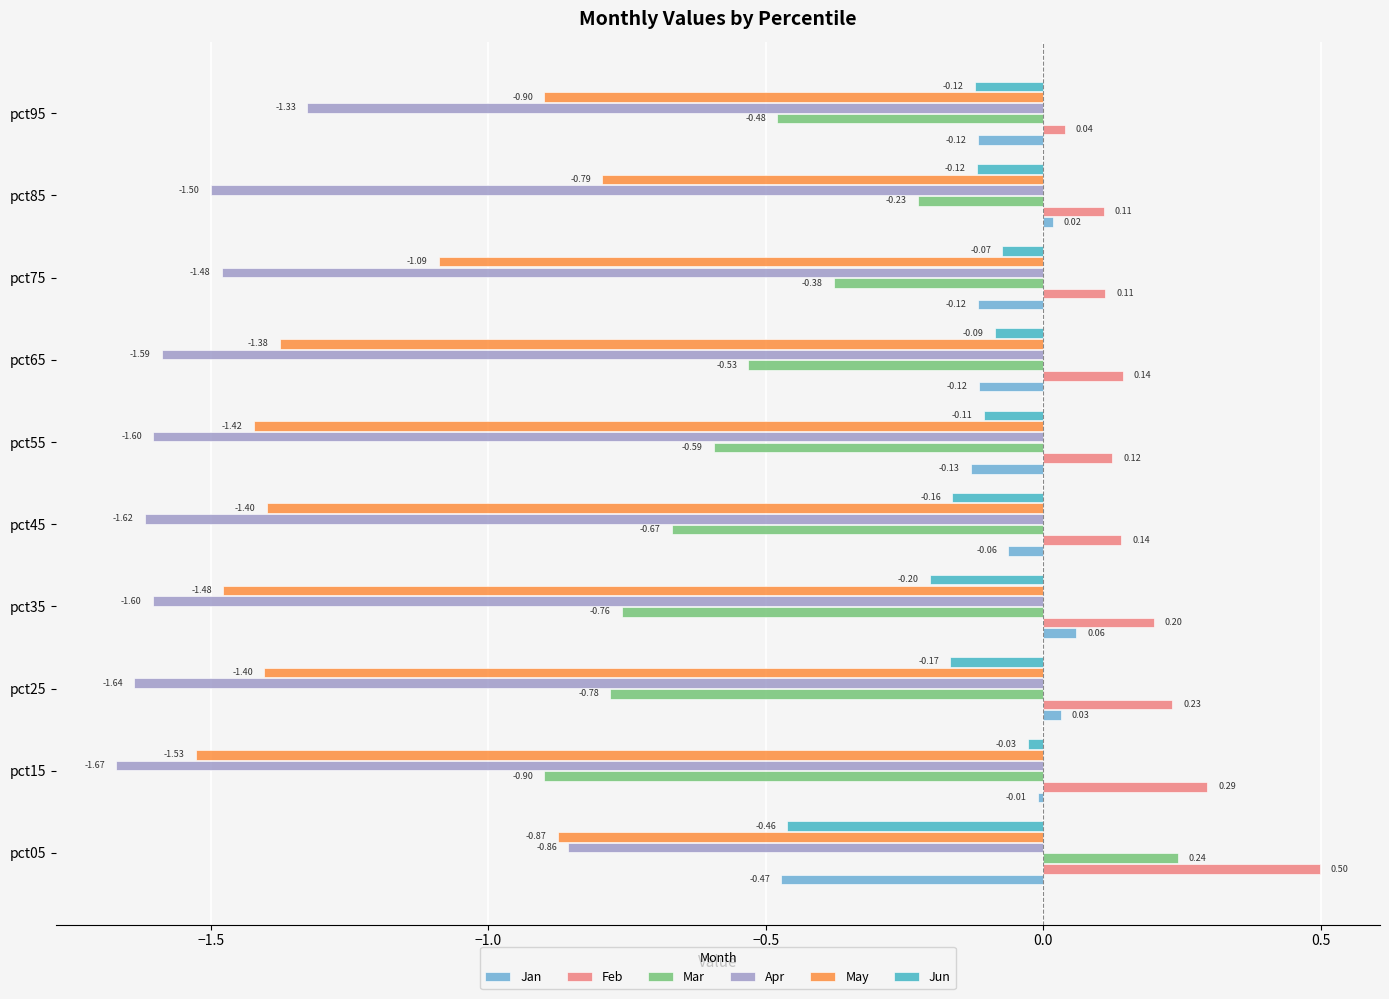

What is the average value of the Jun series?

-0.2